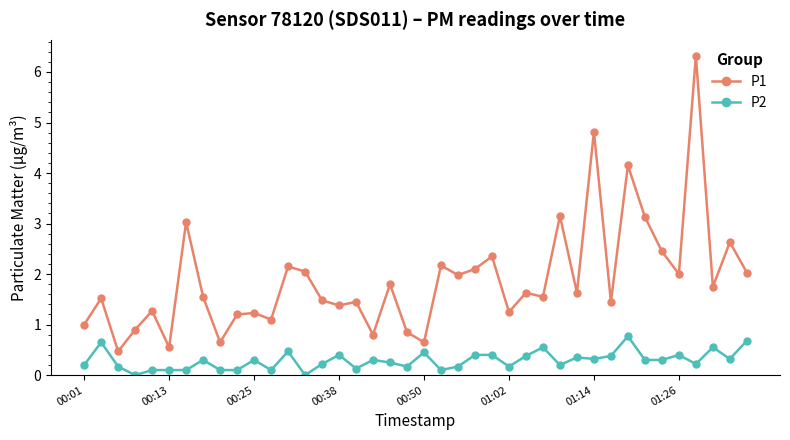

What is the sum of all P1 values?

75.6